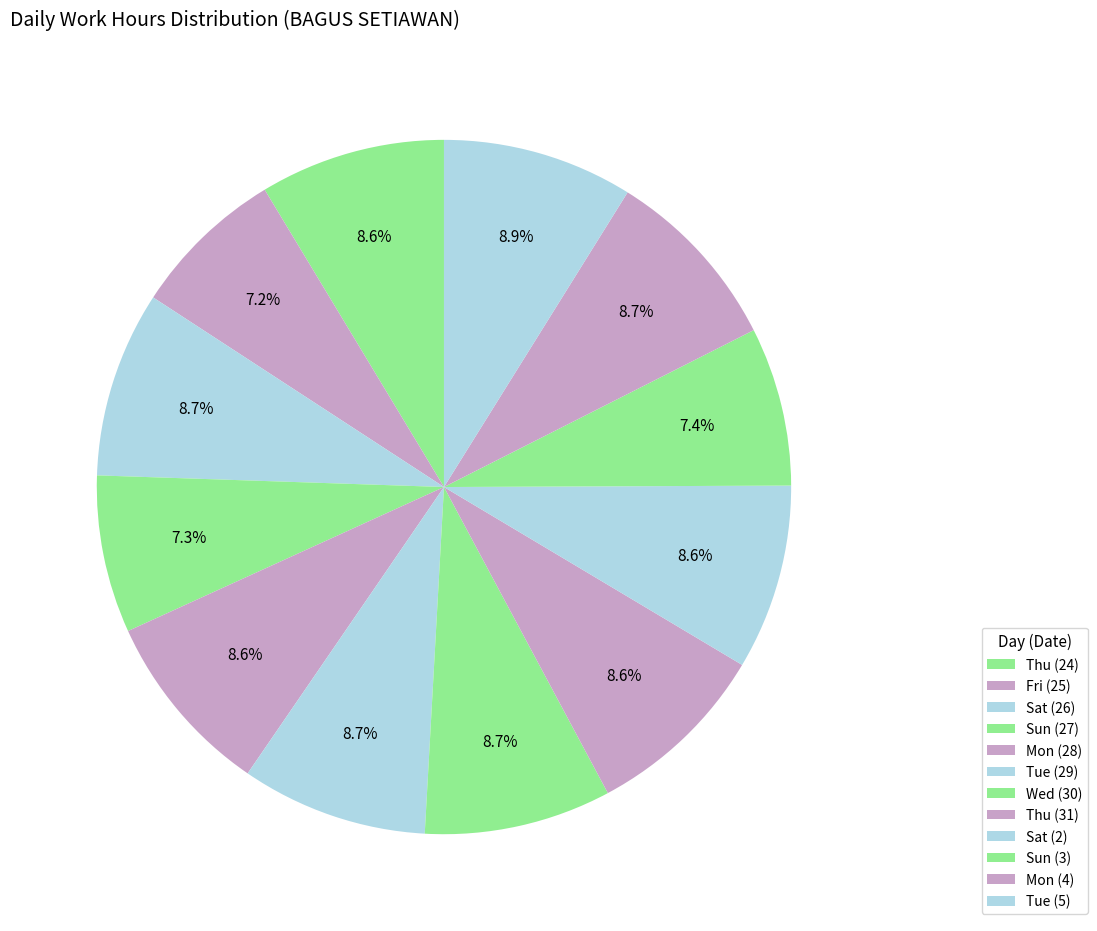

How many segments does this pie chart have?

12